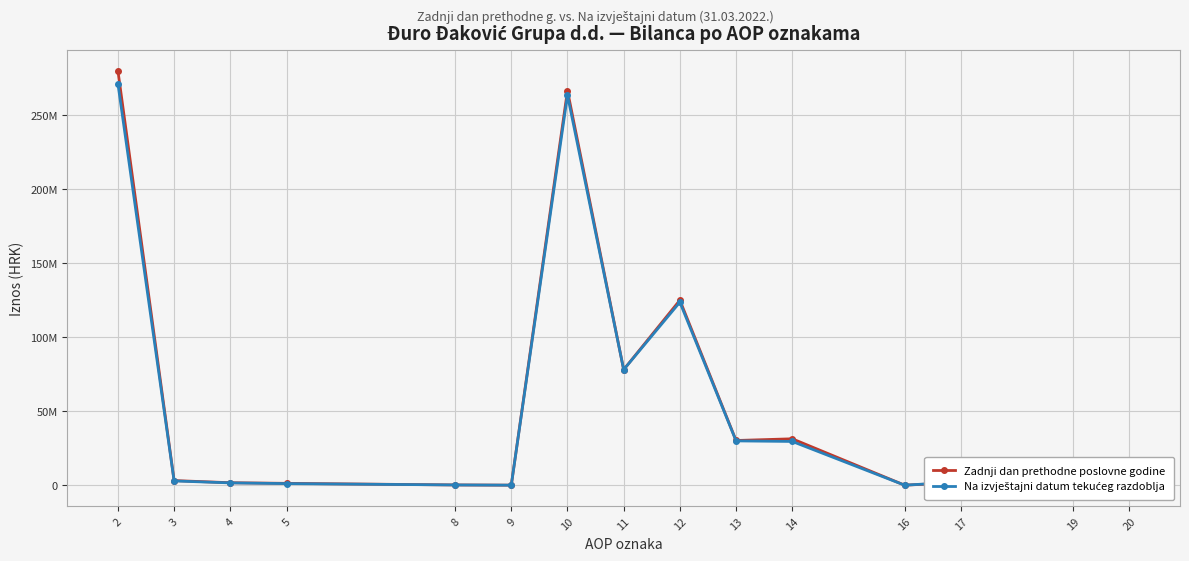

Does the chart have visible grid lines?

Yes